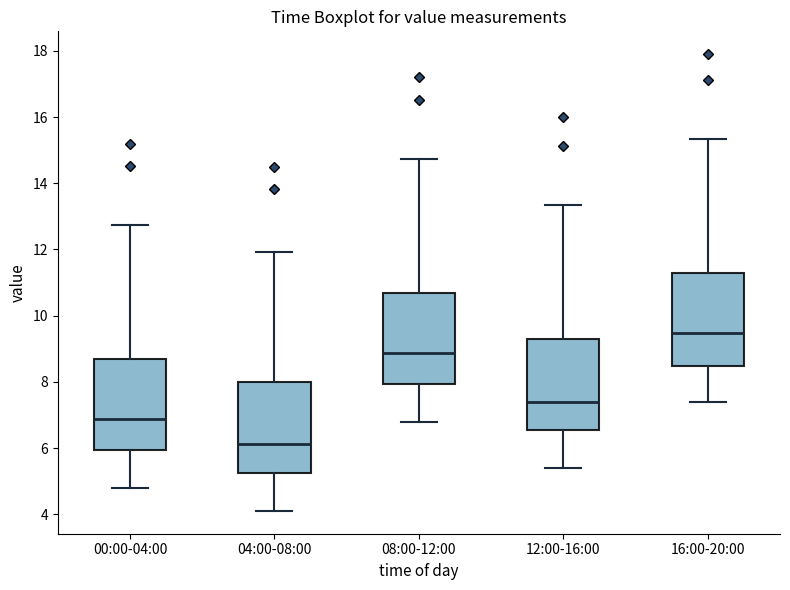

Reading left to right, read every box against the y-axis: the position of its median line, the range the box covers, and the ends of its whiskers. The values are not printed on the chart, so give them approximately, as read against the axis.

00:00-04:00: median 6.8, box 6.0 to 8.6, whiskers 4.8 to 12.8
04:00-08:00: median 6.2, box 5.2 to 8.0, whiskers 4.2 to 12.0
08:00-12:00: median 8.8, box 8.0 to 10.6, whiskers 6.8 to 14.8
12:00-16:00: median 7.4, box 6.6 to 9.2, whiskers 5.4 to 13.4
16:00-20:00: median 9.4, box 8.4 to 11.2, whiskers 7.4 to 15.4